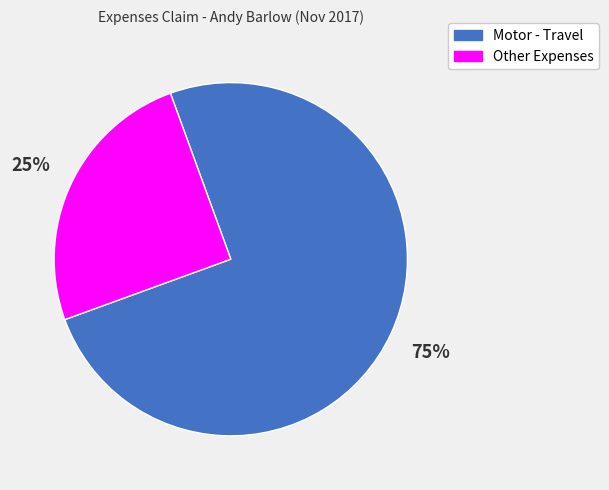

To the nearest percent, what is the average slice percentage?

50%